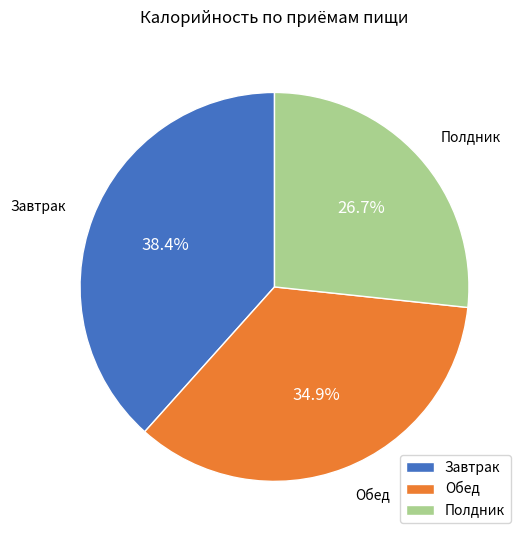

To the nearest percent, what percentage of the pie is Обед?

35%